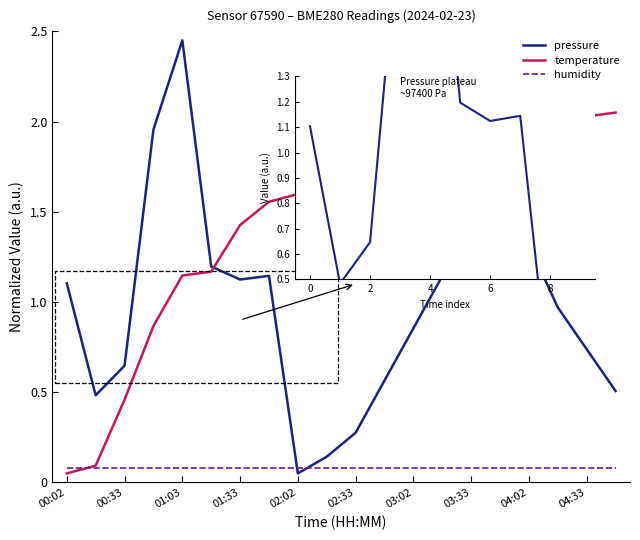

Which series ends up on top after the final intersection of pressure and humidity?

pressure